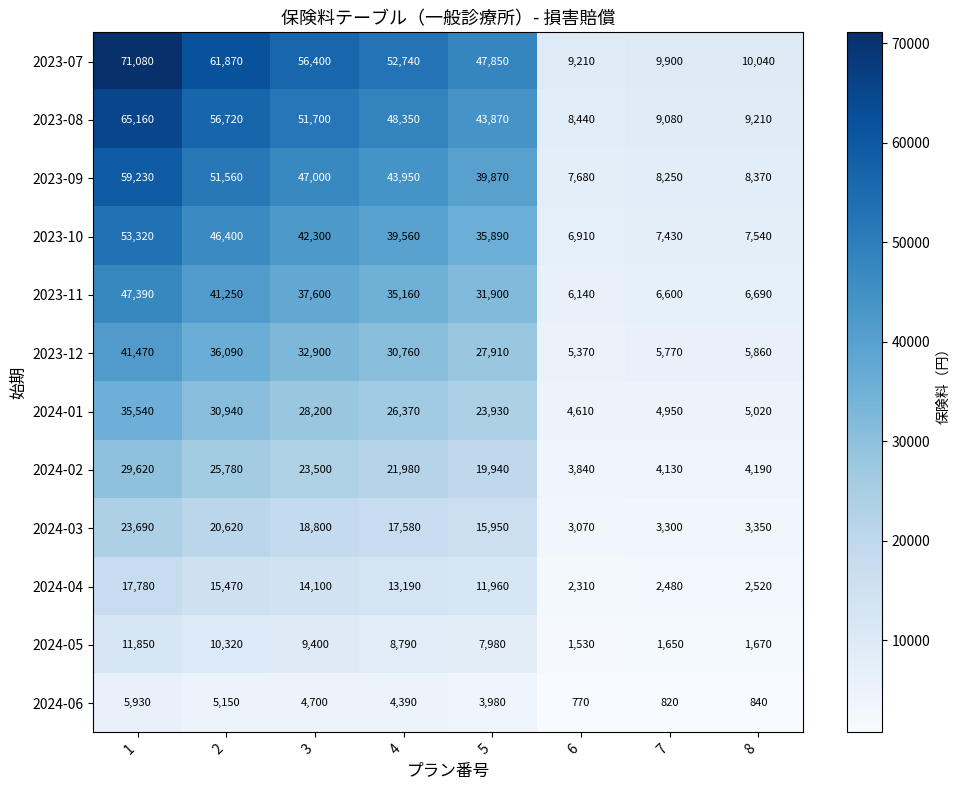

What is the smallest value displayed?

770